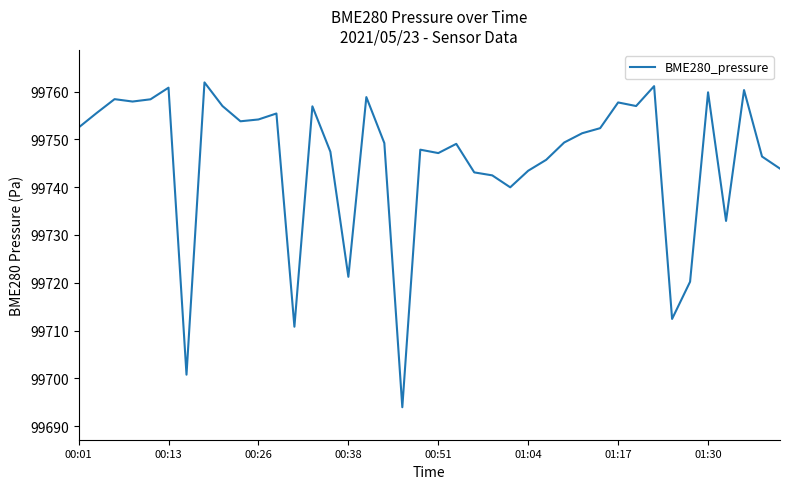

What is the maximum value shown in the chart?

99761.9